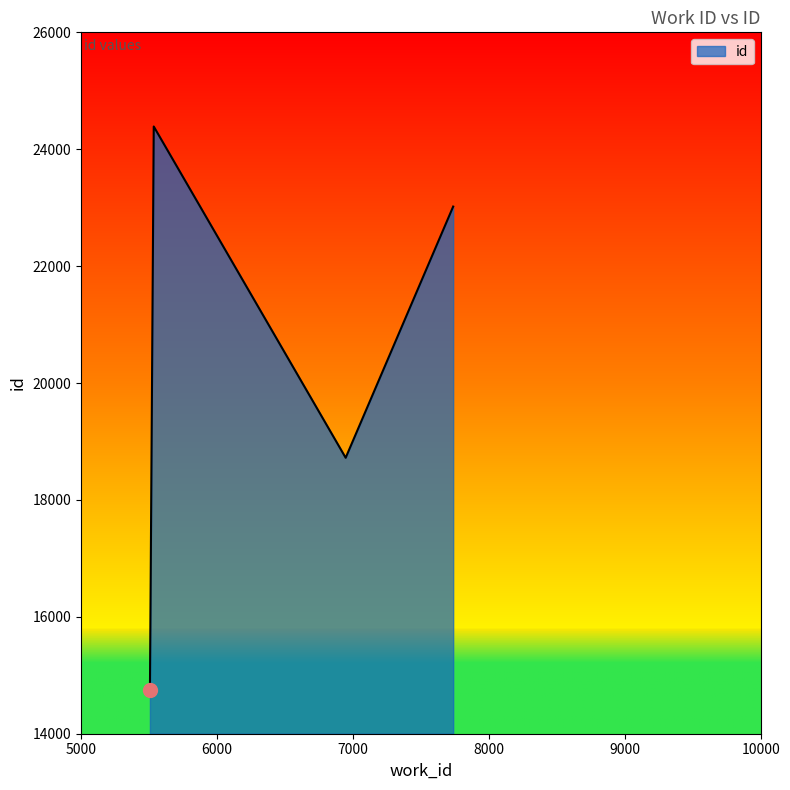

True or false: there are more than 1 points higher than both neighbors.

False